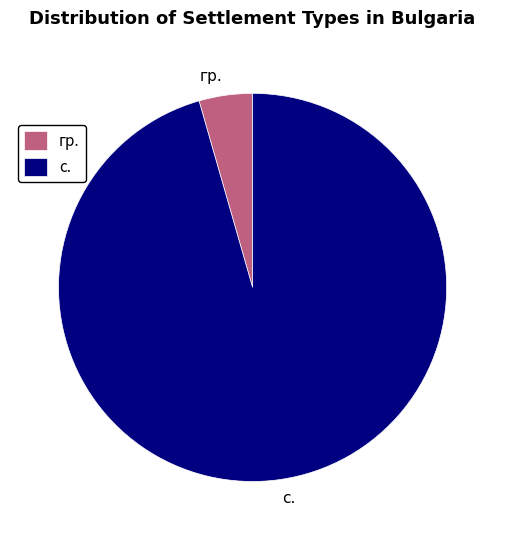

True or false: с. accounts for 96% of the total.

True